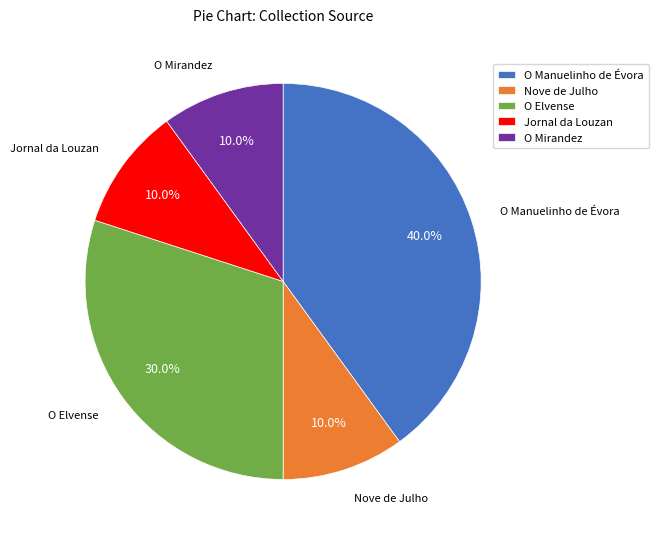

Do Nove de Julho and O Elvense together represent more than half of the pie?

No